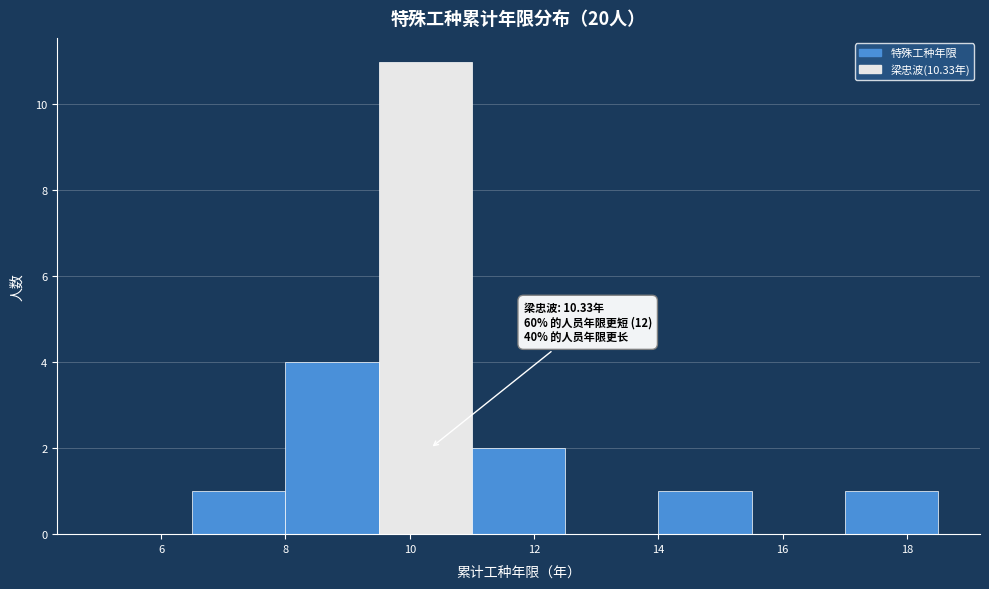

Which range on the x-axis has the tallest bar?

9.5 to 11.0